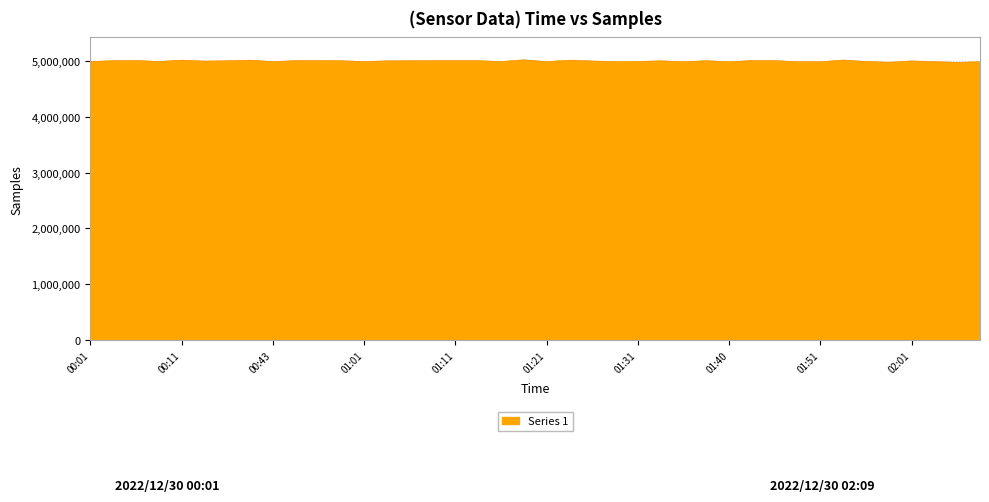

What is the maximum value shown in the chart?

5025443